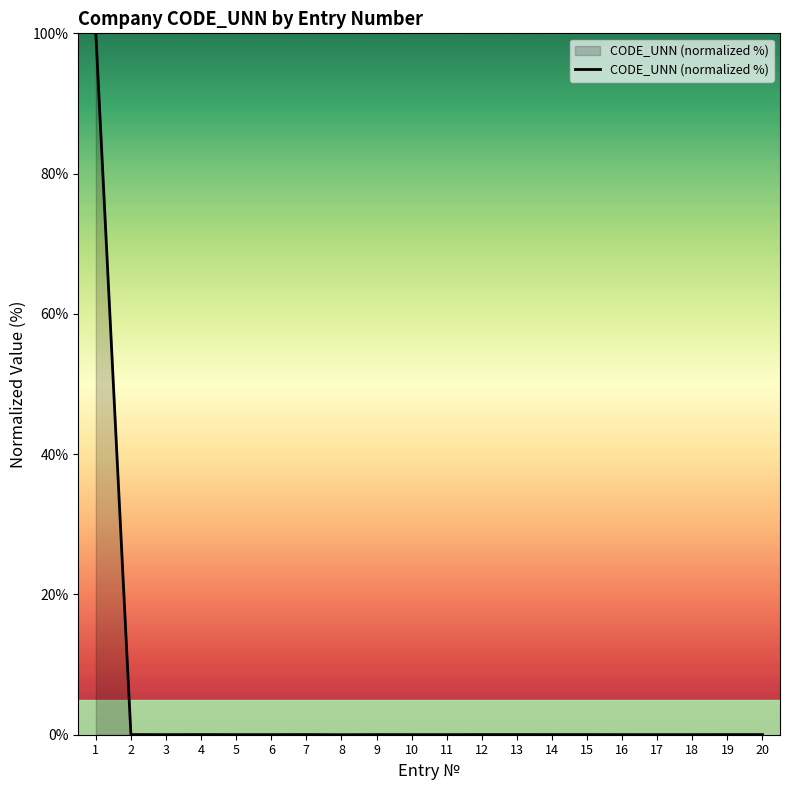

What is the greatest value displayed?

100.0